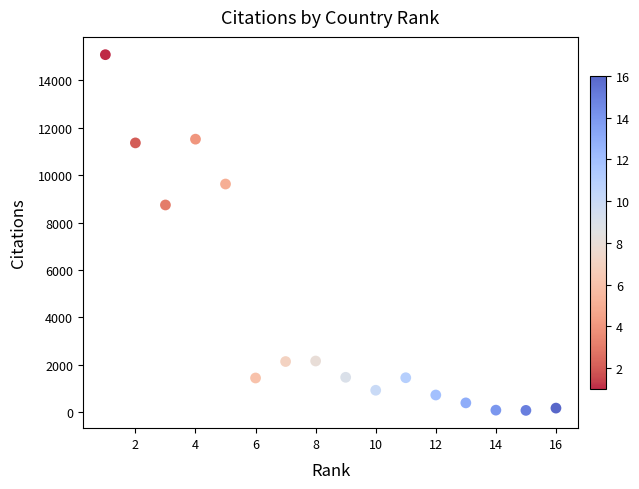

What Y value in the scatter plot is closest to 7577?

8739